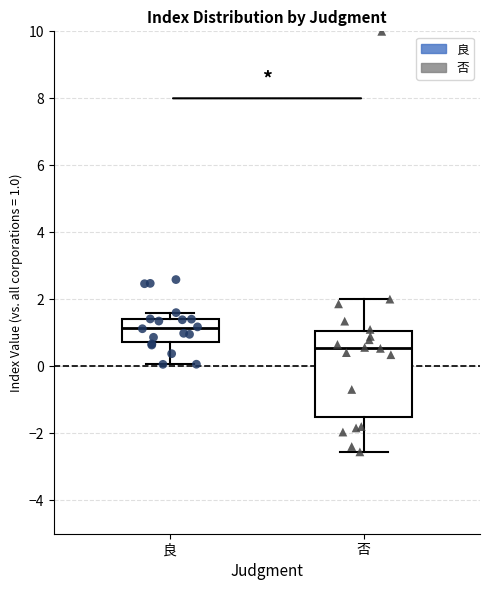

Where does the lower whisker of the box for 否 end on the y-axis? The values are not printed on the chart, so give them approximately, as read against the axis.

-2.6